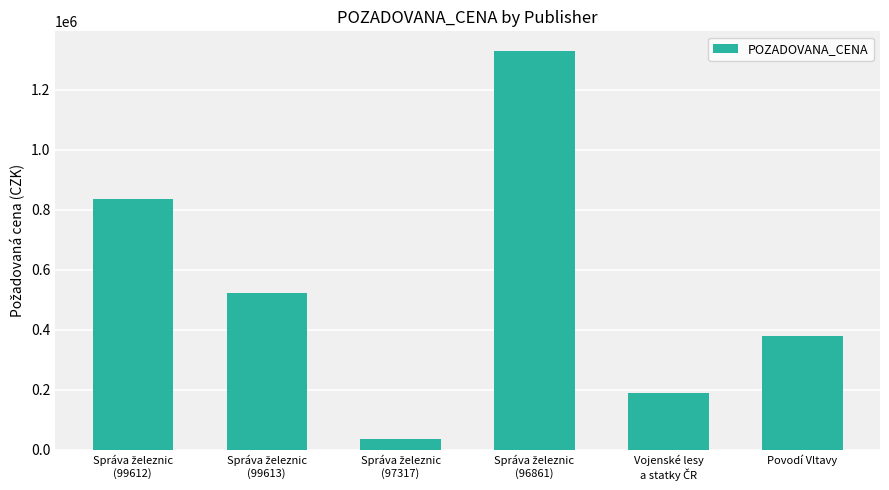

What is the sum of all values?

3296390